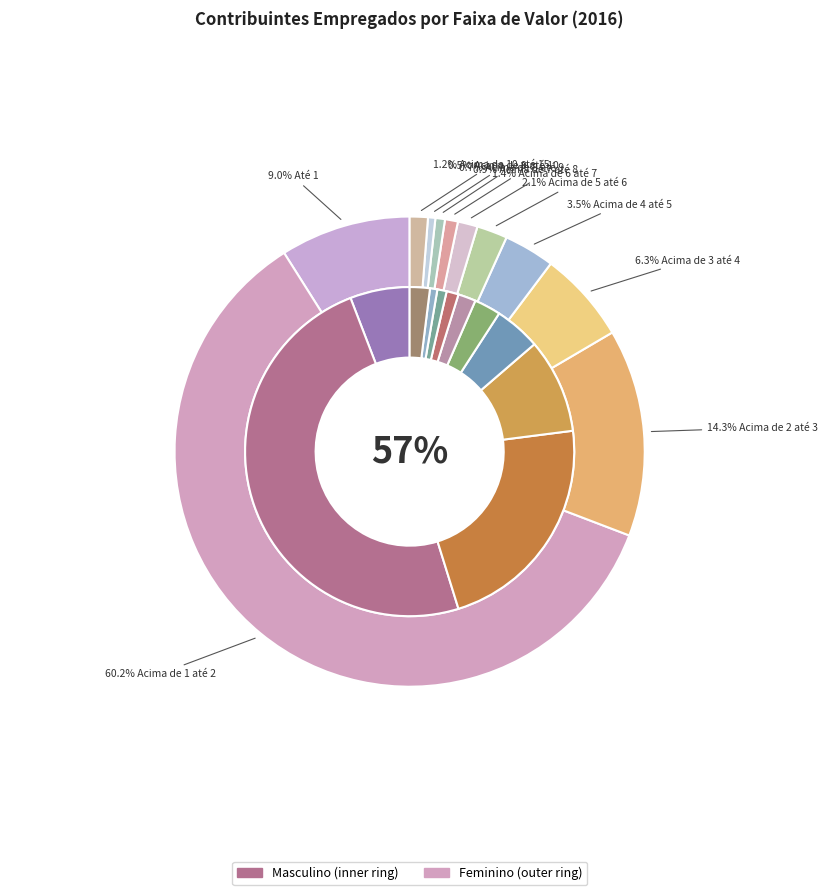

Does 8 represent more than half of the total?

No